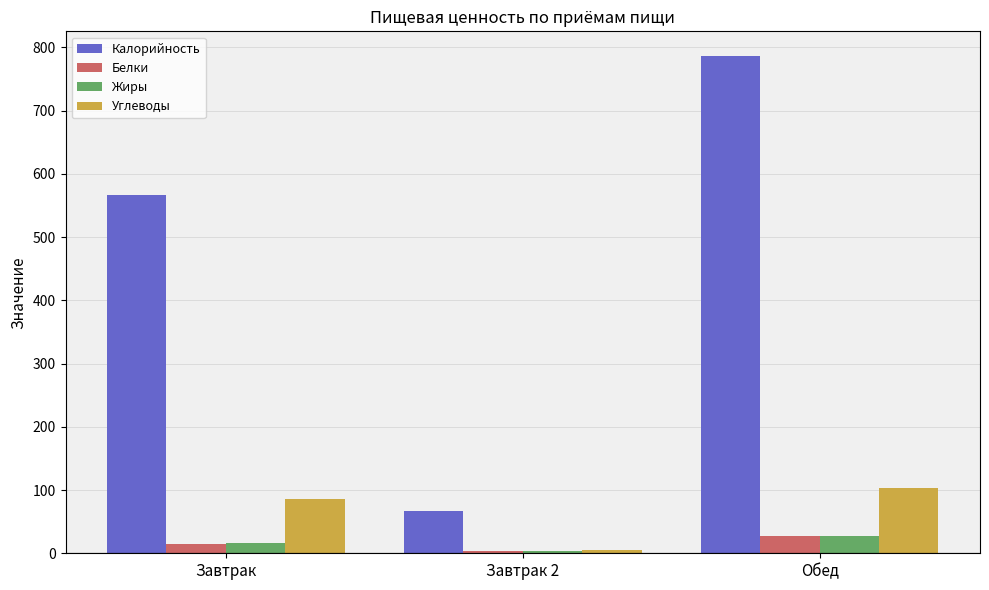

What is the highest value of the Калорийность series?

786.1